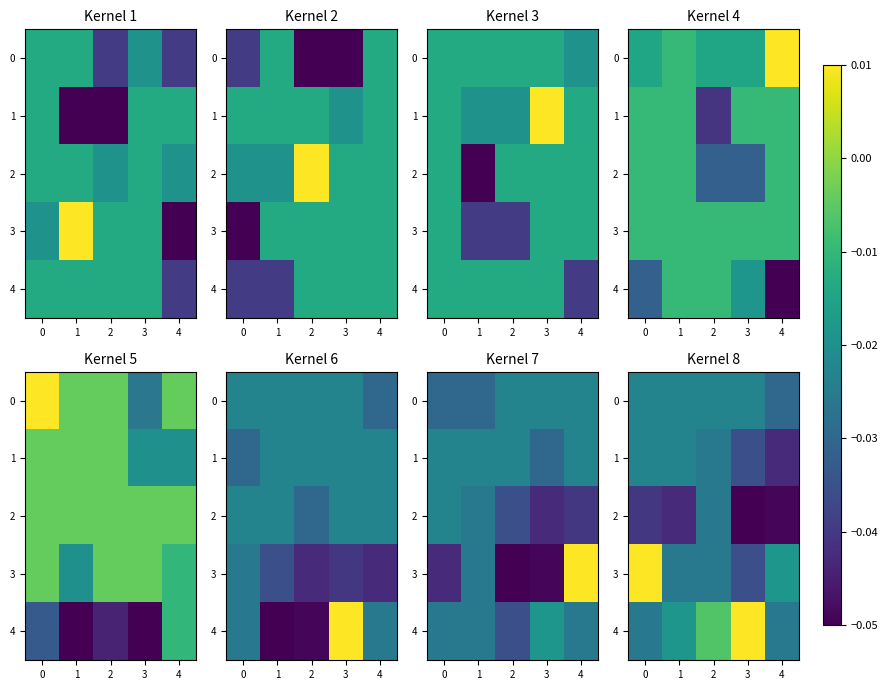

Rank the series by their maximum value, from highest to lowest.

3, 4, 0, 1, 2